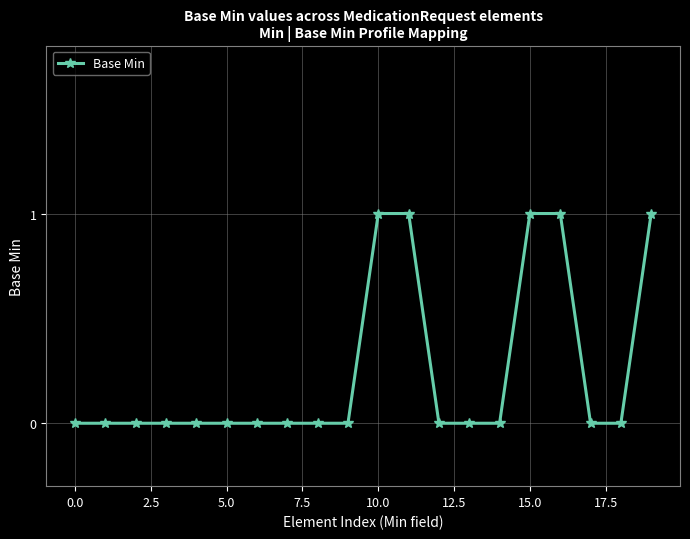

What is the sum of all values?

5